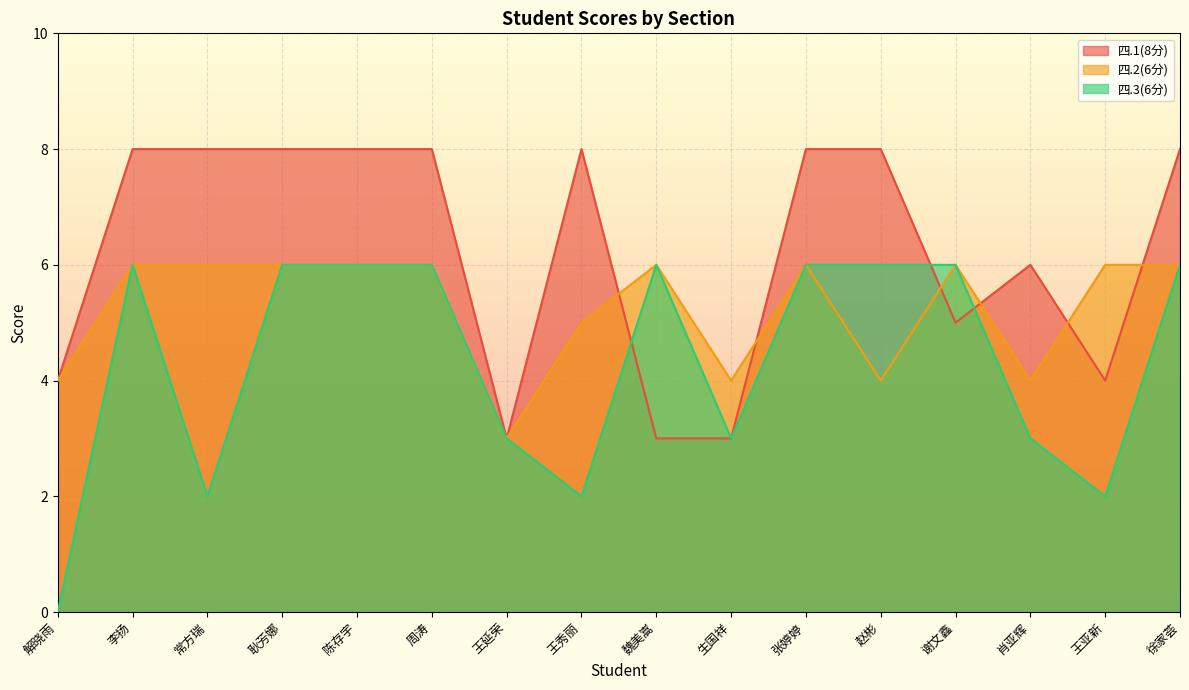

How many interior local valleys does the 四.3(6分) series have?

4